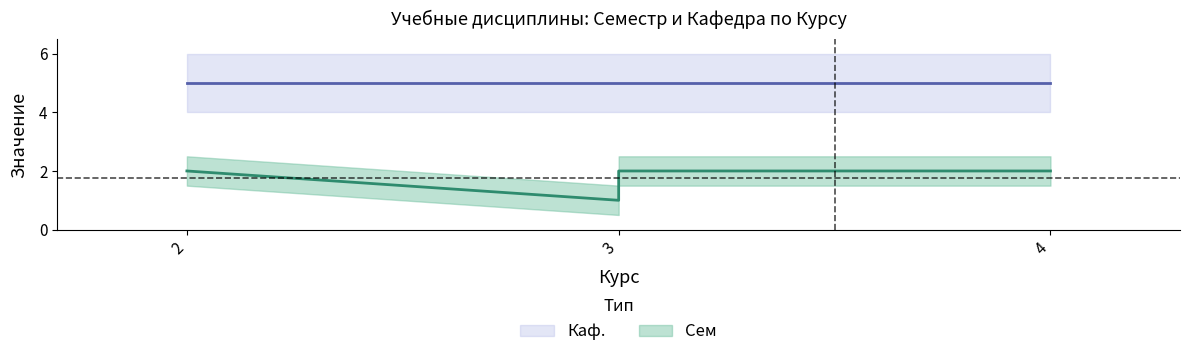

Rank the categories by value from highest to lowest.

2, 3, 4, 3